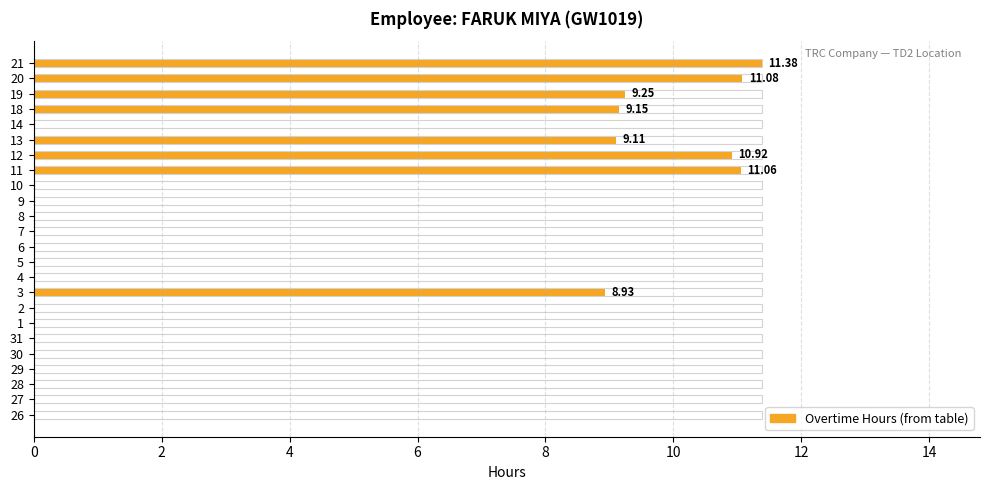

The value at 4 is 0.0. True or false?

True